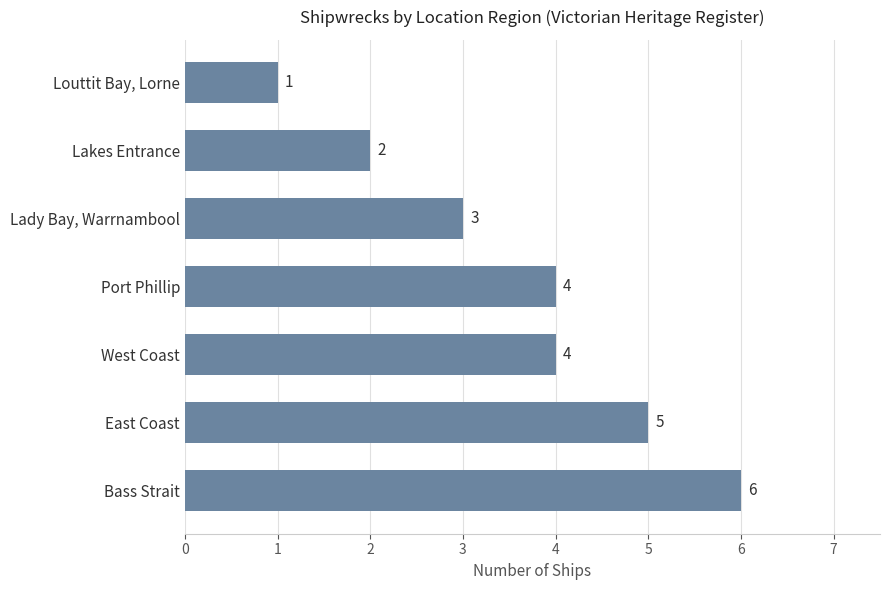

Which has a higher value, Port Phillip or Lakes Entrance?

Port Phillip